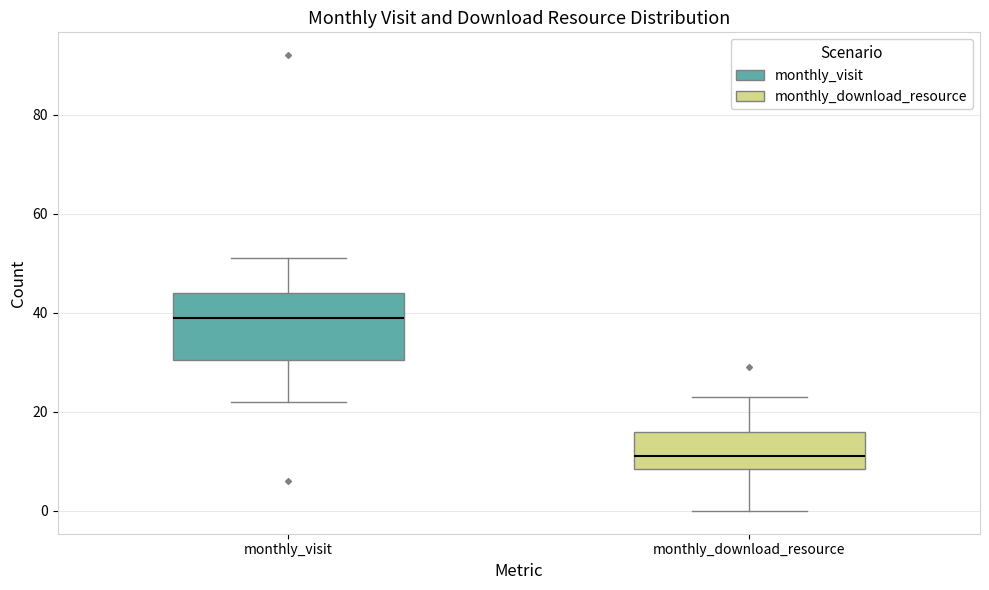

Where is the lower edge of the box for monthly_download_resource on the y-axis? The values are not printed on the chart, so give them approximately, as read against the axis.

8